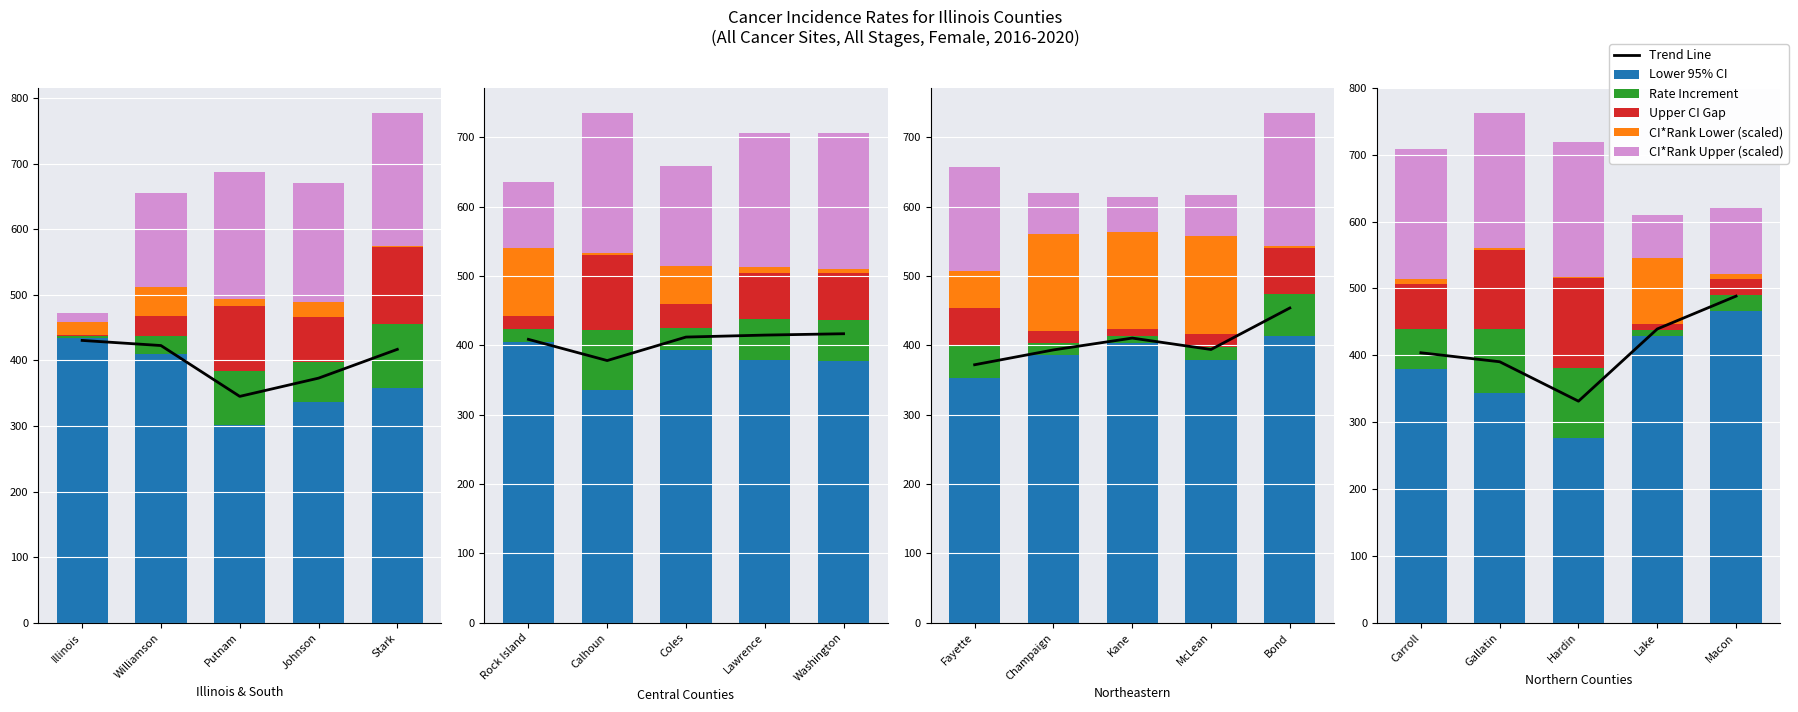

What is the label of the 3rd bar from the right?

Hardin